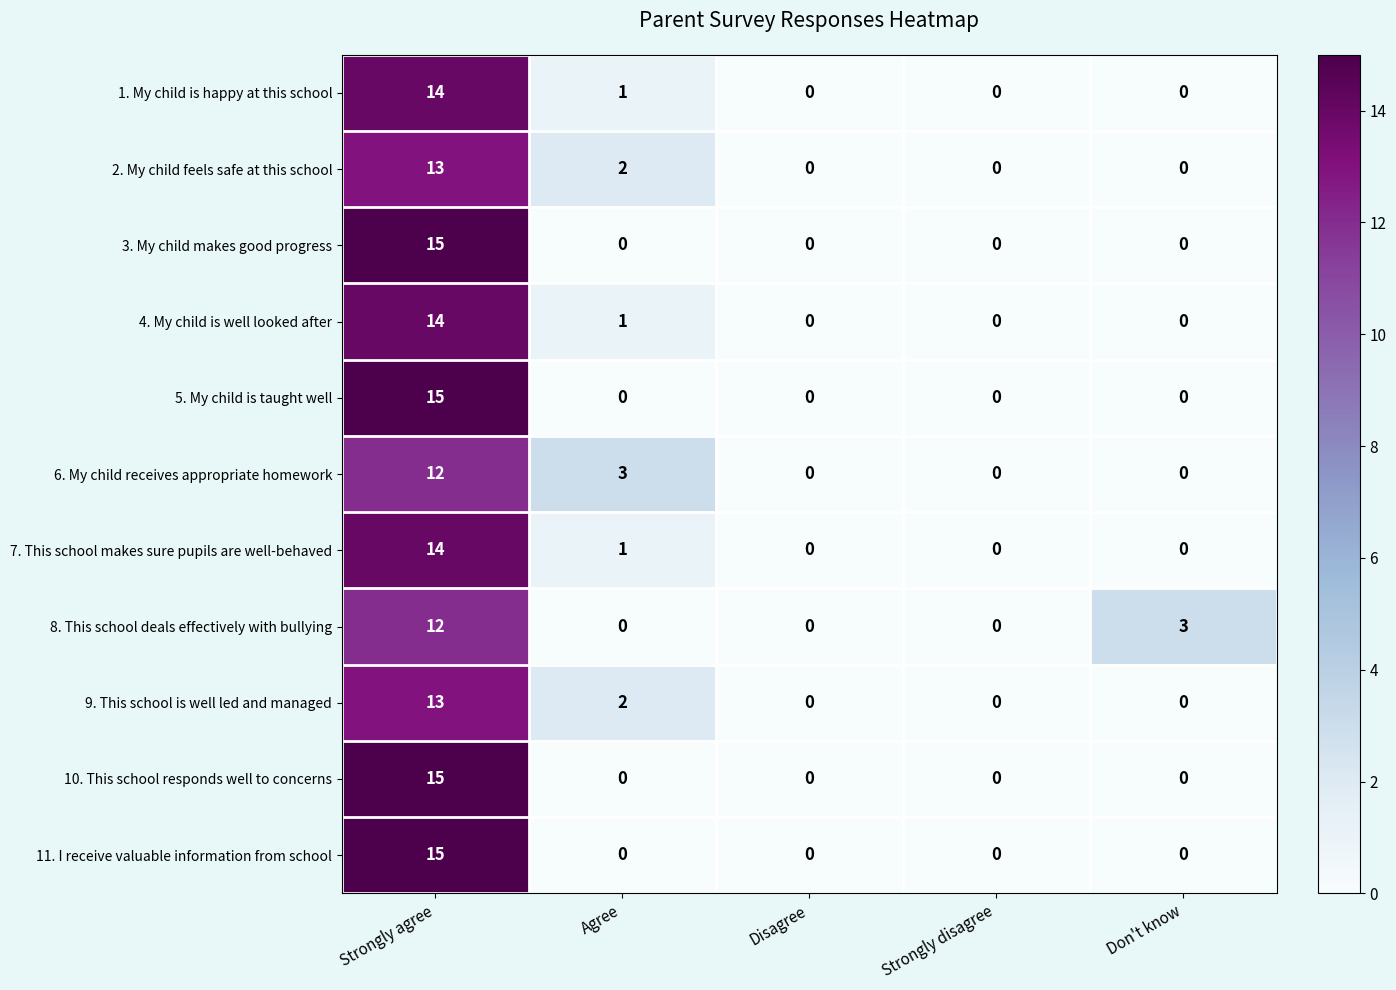

What is the spread (max minus min) of values at Agree?

3